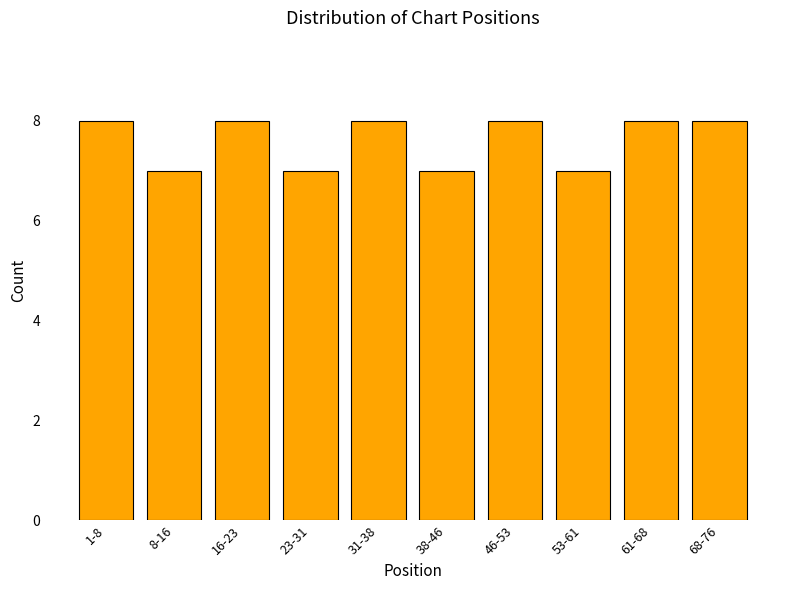

Reading left to right, what are all the values shown in this chart?

8	7	8	7	8	7	8	7	8	8